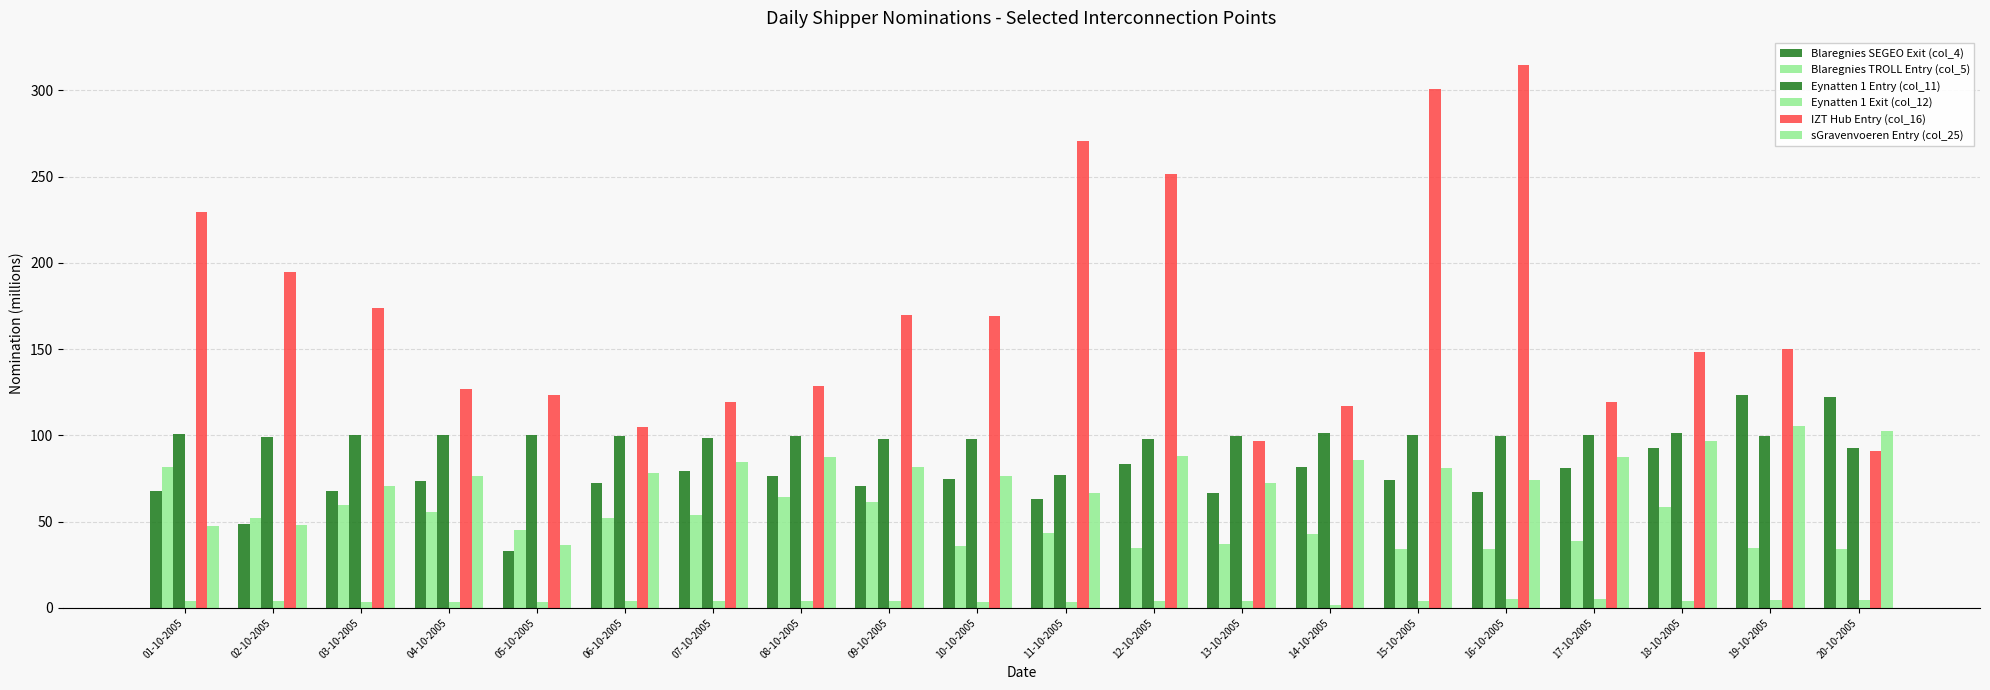

Which series has the widest spread of values?

IZT Hub Entry (col_16)